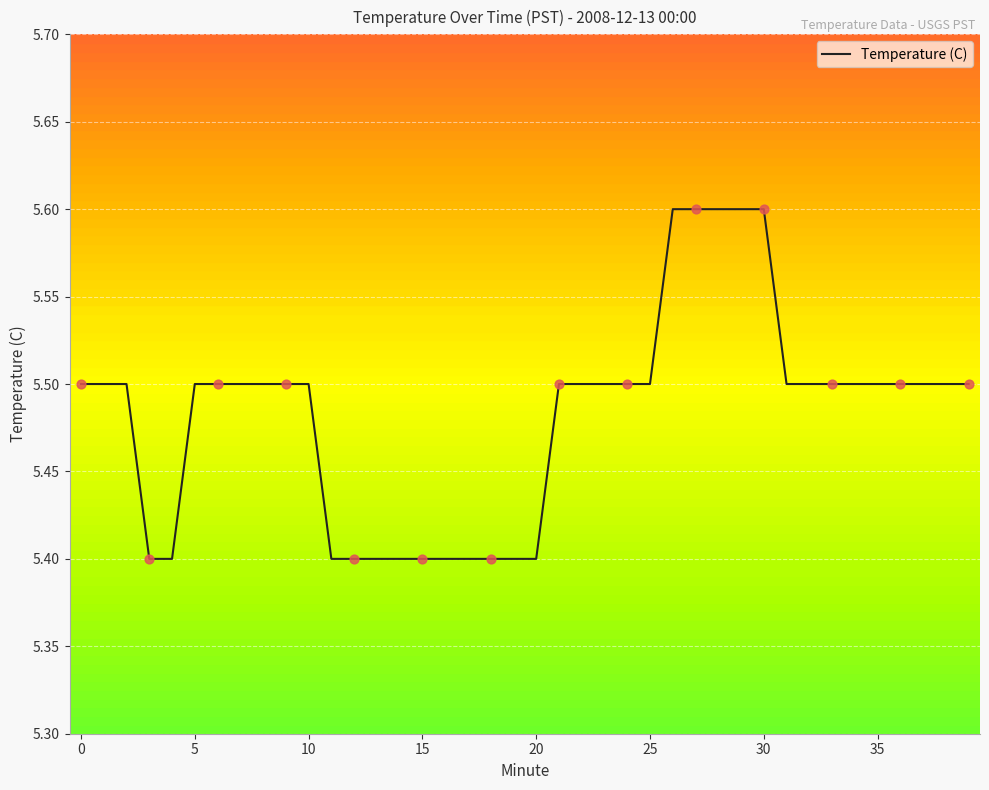

What is the greatest value displayed?

5.6